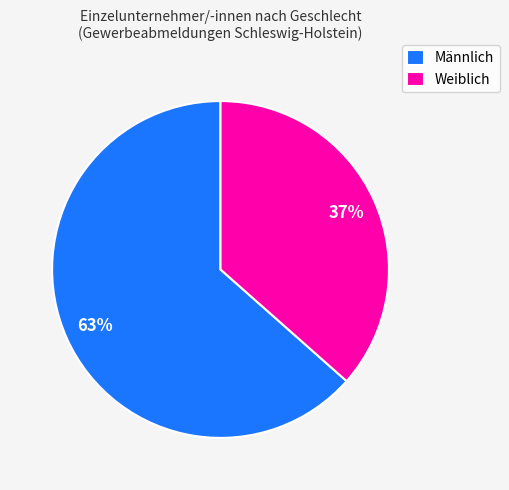

Does Weiblich represent more than half of the total?

No